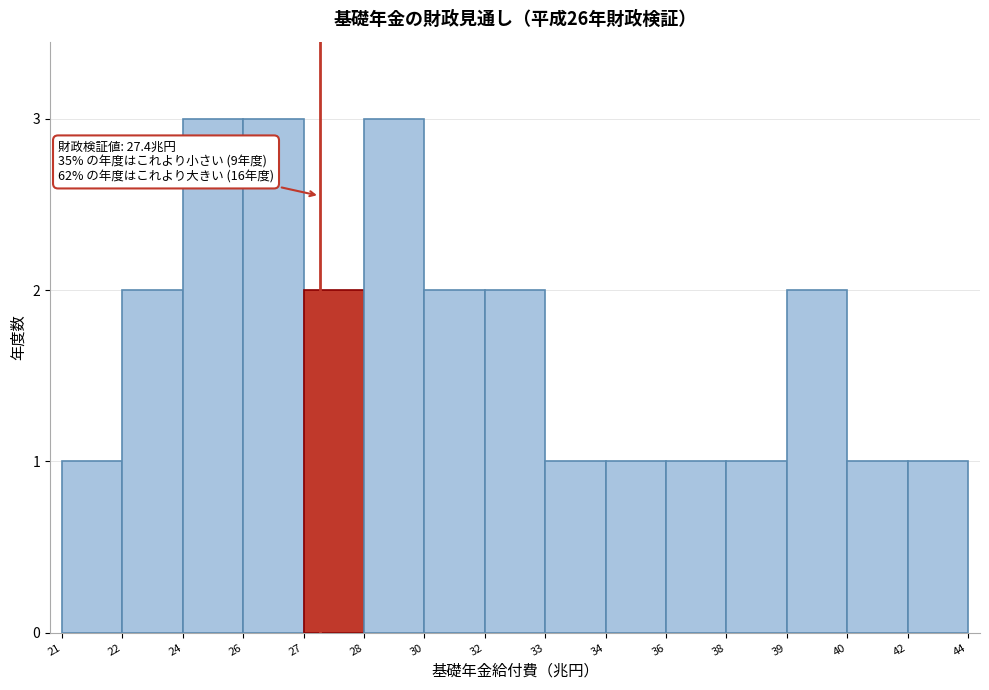

Reading left to right, transcribe all the data shown in this chart.

21=1	22=2	24=3	26=3	27=2	28=3	30=2	32=2	33=1	34=1	36=1	38=1	39=2	40=1	42=1